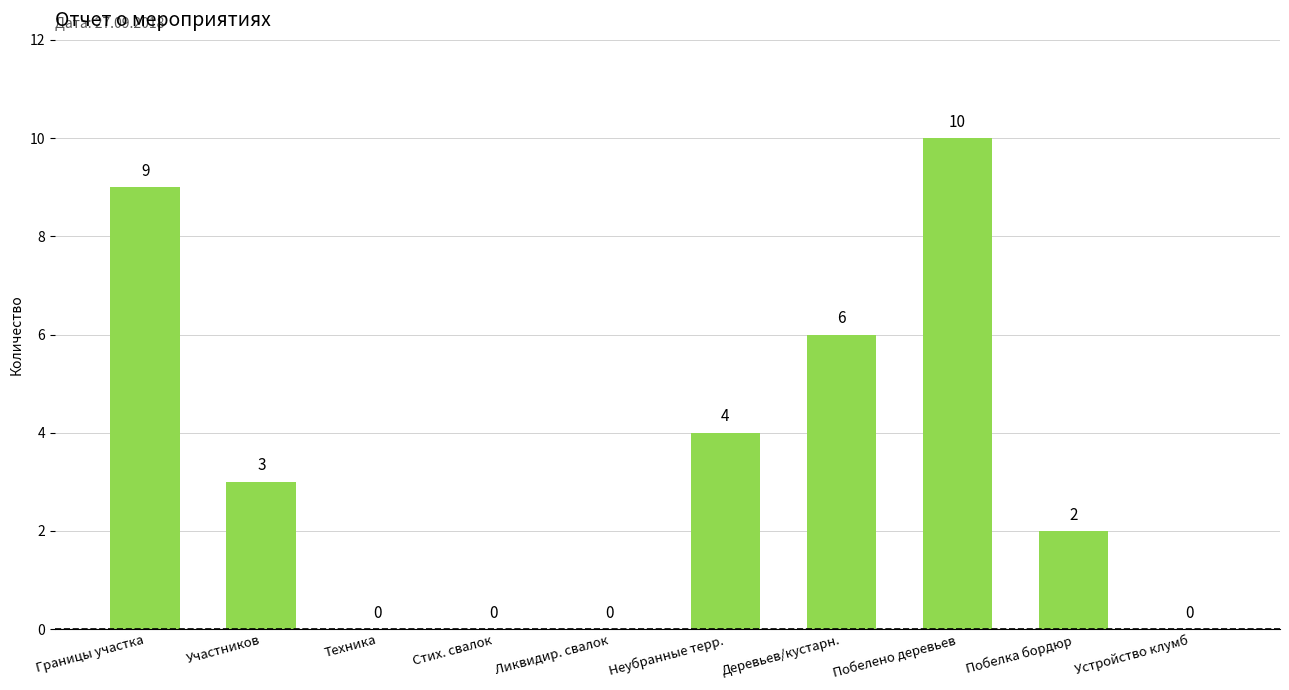

Where does the data first go above 3?

Границы участка